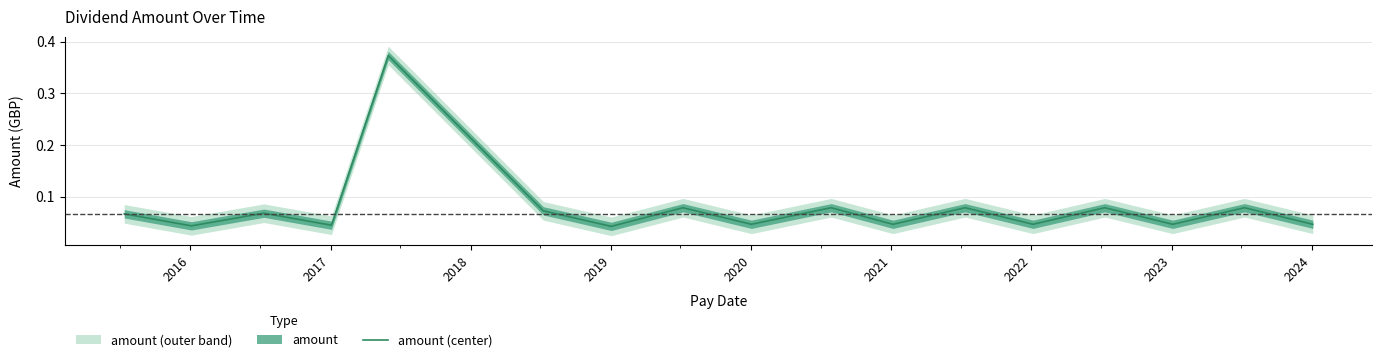

Count the values in the range 0 to 1.

17